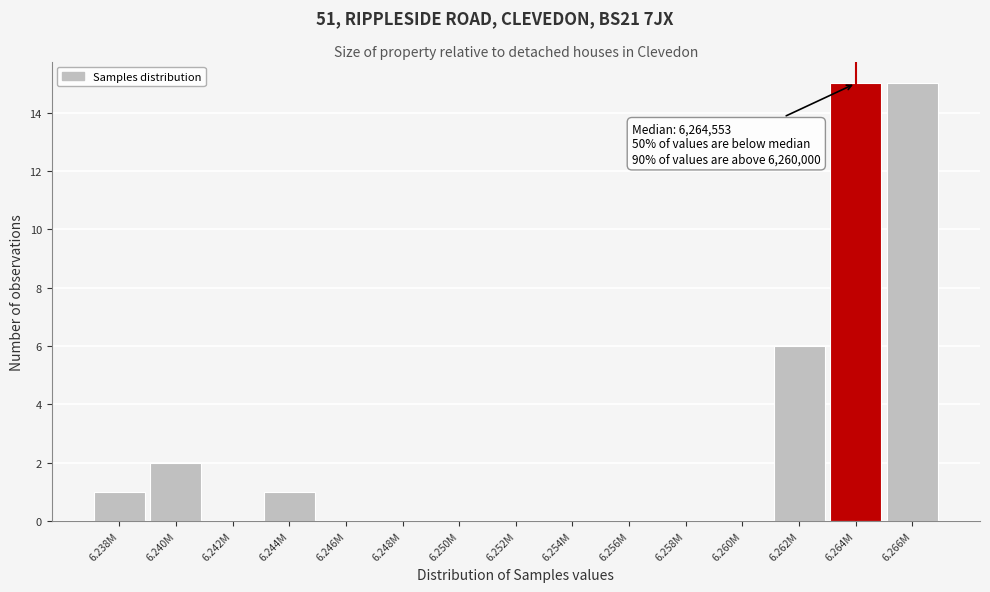

Reading left to right, list all the values displayed in this chart.

6.238M=1	6.240M=2	6.242M=0	6.244M=1	6.246M=0	6.248M=0	6.250M=0	6.252M=0	6.254M=0	6.256M=0	6.258M=0	6.260M=0	6.262M=6	6.264M=15	6.266M=15